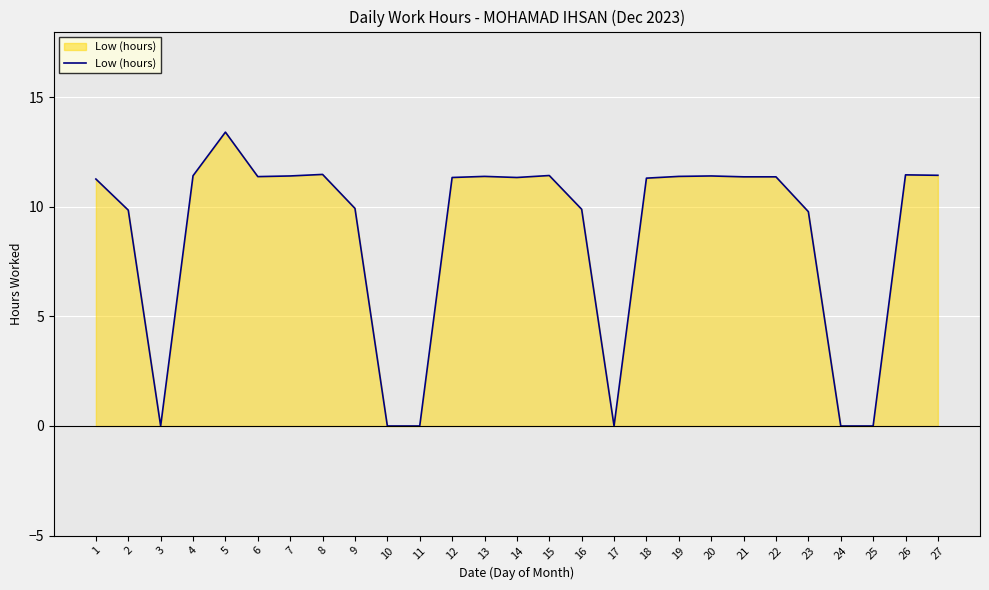

Which has a higher value, 21 or 16?

21